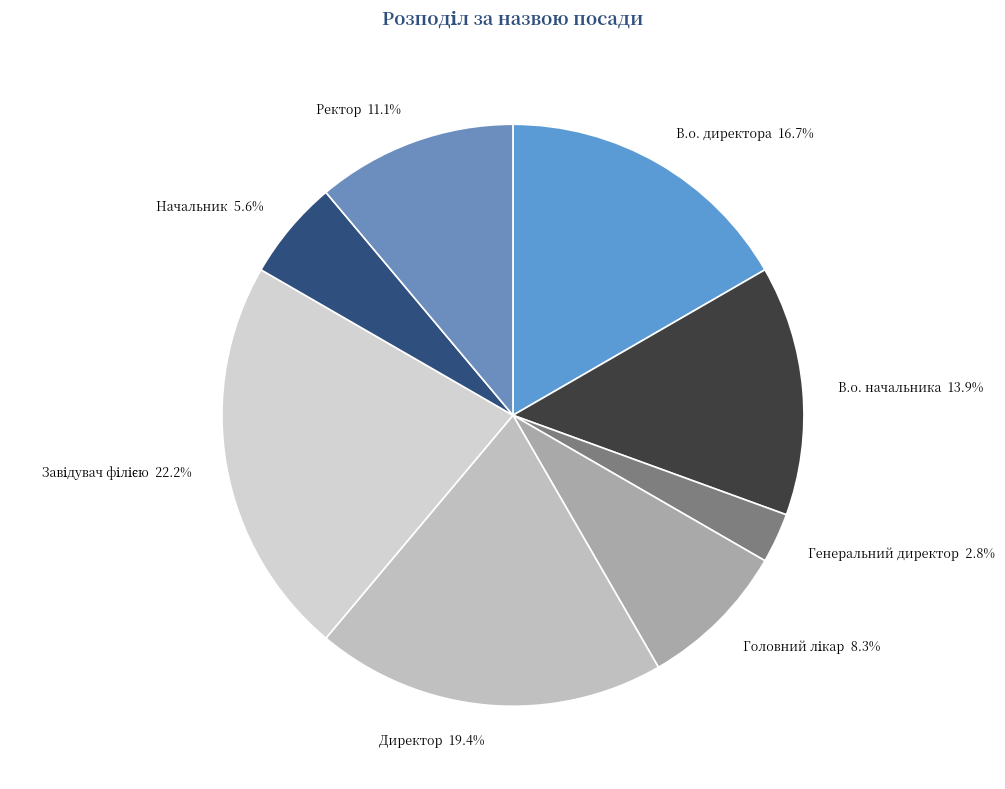

Between Директор and Начальник, which is larger?

Директор